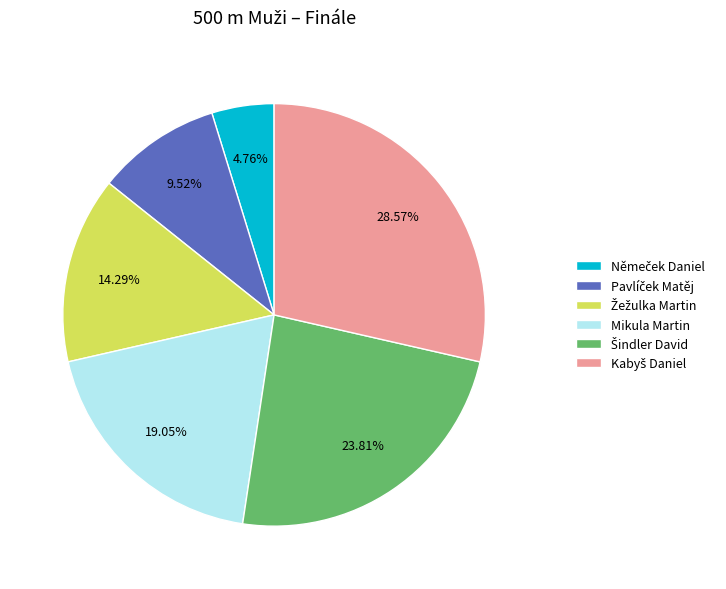

To the nearest percent, what is the difference between the largest and smallest slice percentages?

24%